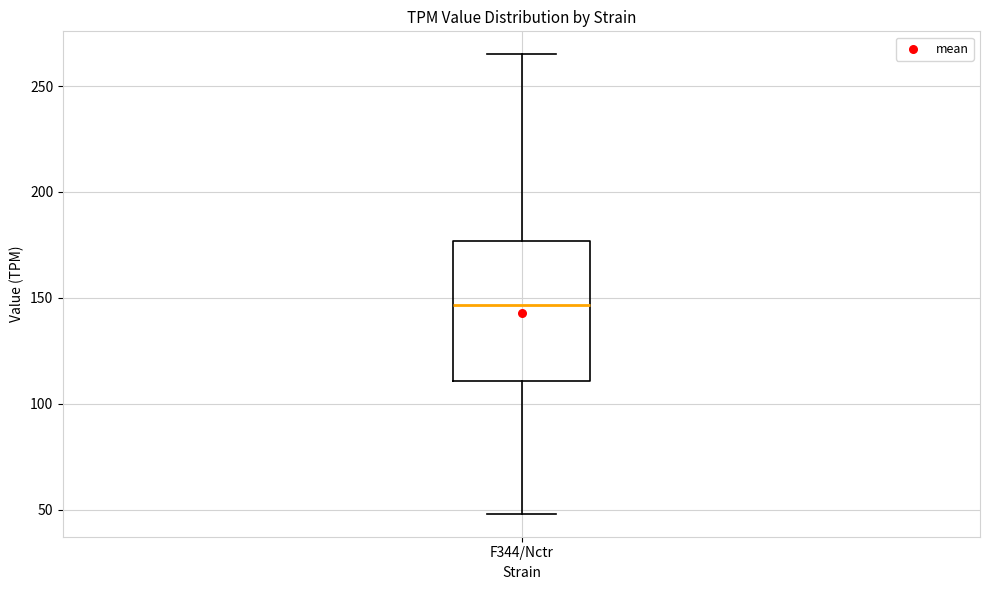

Where is the upper edge of the box for F344/Nctr on the y-axis? The values are not printed on the chart, so give them approximately, as read against the axis.

175